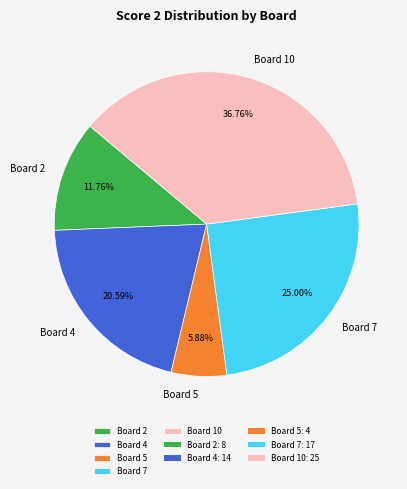

Rank the categories by value from highest to lowest.

Board 10, Board 7, Board 4, Board 2, Board 5